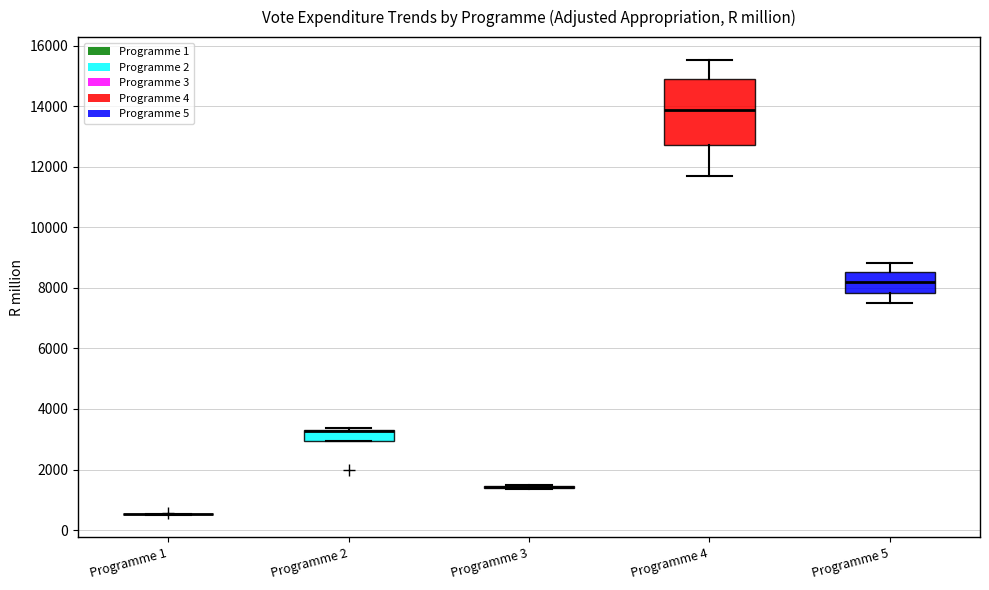

Reading left to right, transcribe this box plot: for each box, give where its median line is, the range the box spans, and where its two whiskers end, as read against the y-axis. The values are not printed on the chart, so give them approximately, as read against the axis.

Programme 1: box collapsed to a line at 600, whiskers 600 to 600
Programme 2: median 3200 (drawn on the box's upper edge), box 3000 to 3200, whiskers 3000 to 3400
Programme 3: box collapsed to a line at 1400, whiskers 1400 to 1600
Programme 4: median 13800, box 12800 to 15000, whiskers 11800 to 15600
Programme 5: median 8200, box 7800 to 8600, whiskers 7600 to 8800